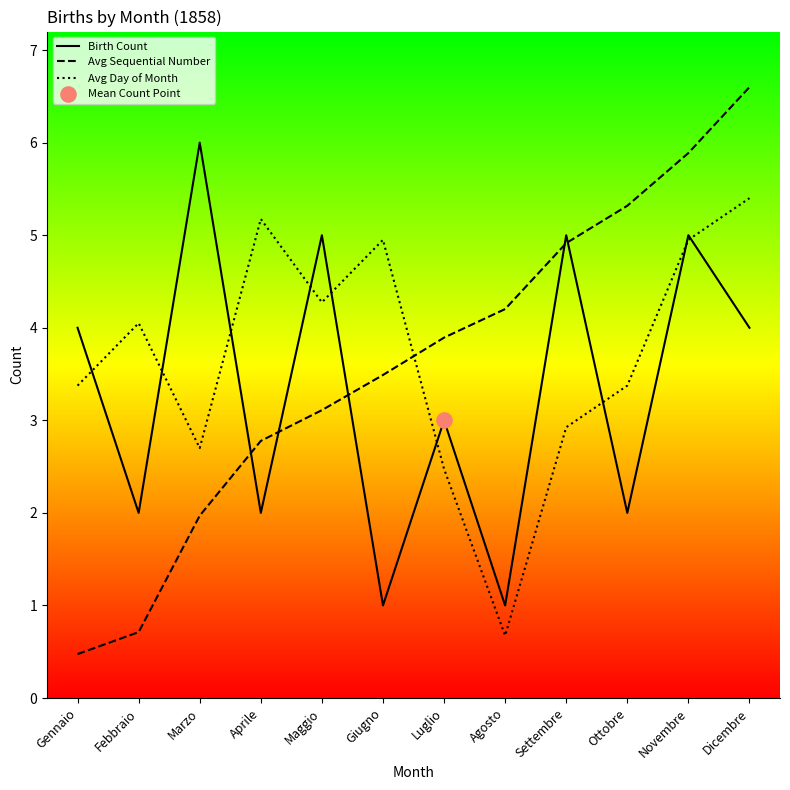

What are all the series names shown in the legend?

Birth Count, Avg Sequential Number, Avg Day of Month